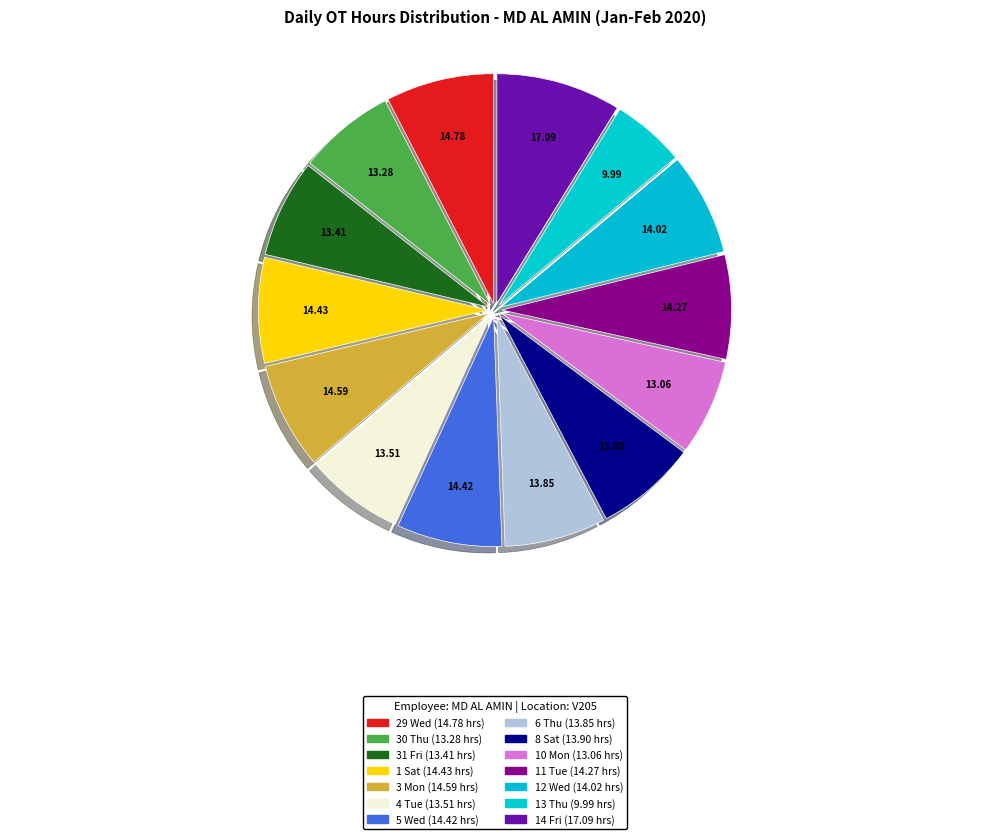

The 10 Mon slice represents 7% of the pie. True or false?

True